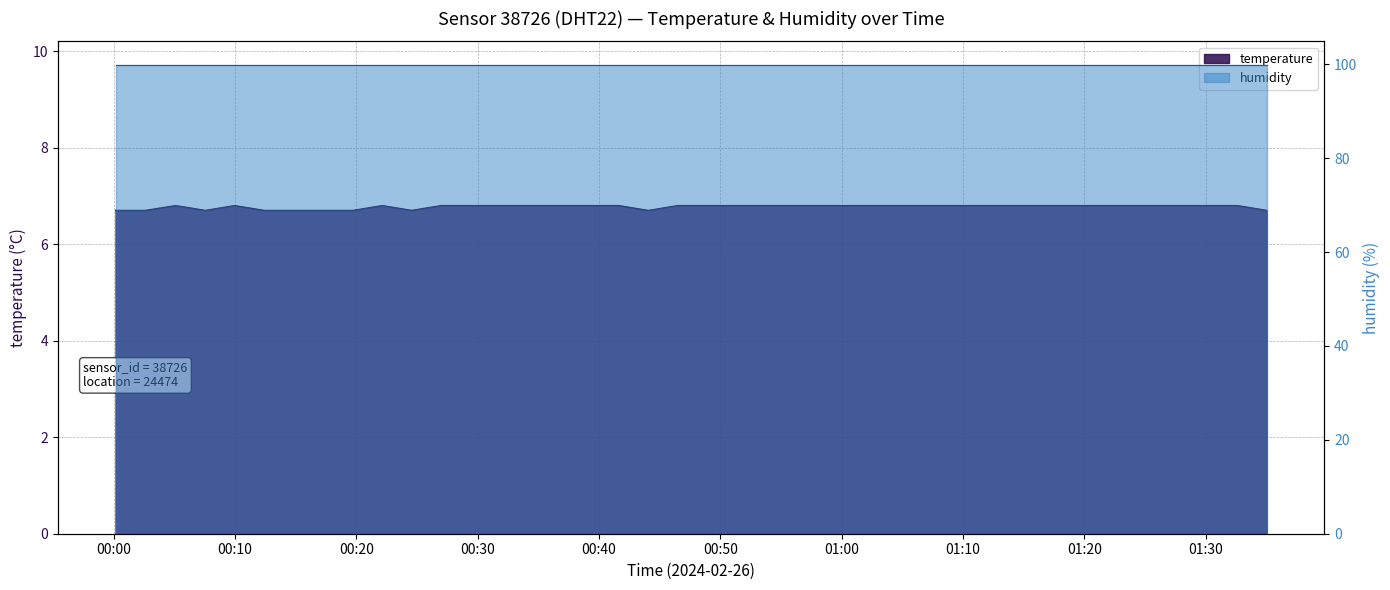

What is the difference between the second highest and minimum values?

0.1